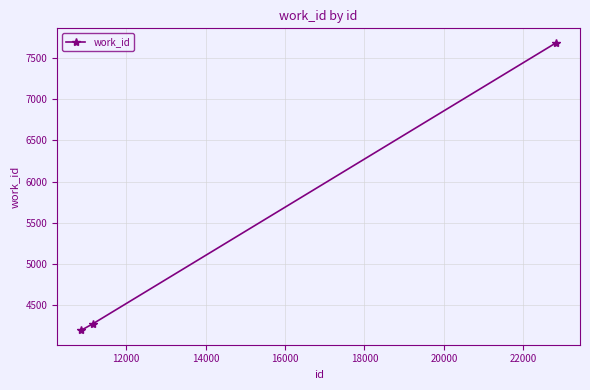

What is the difference between the maximum and minimum values?

3495